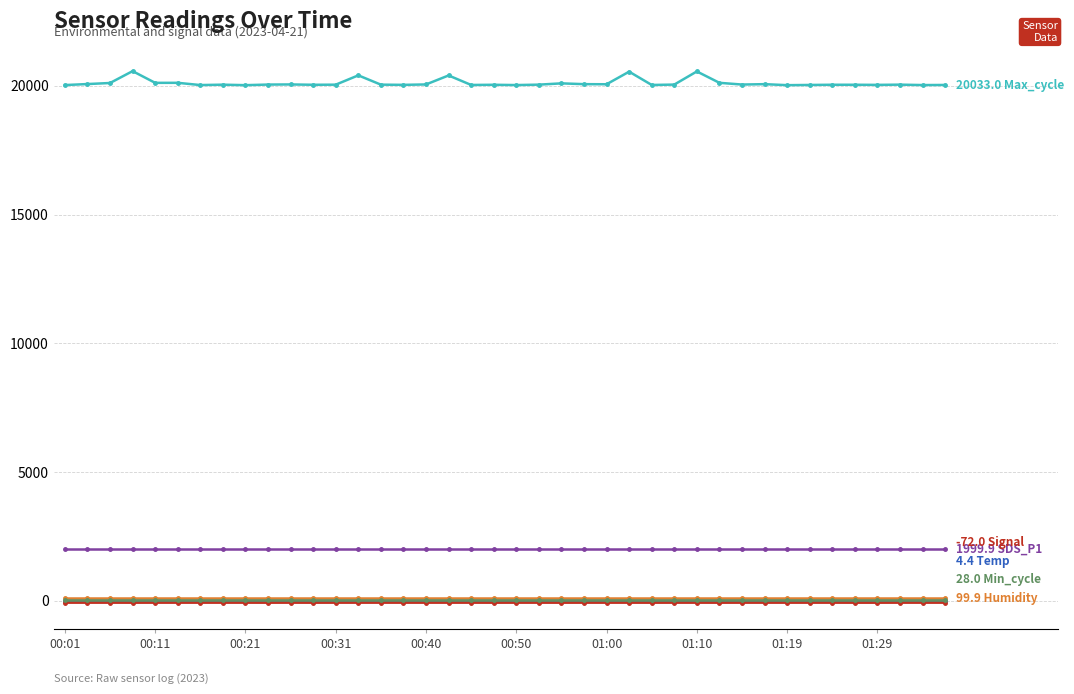

What is the greatest value displayed?

20570.0